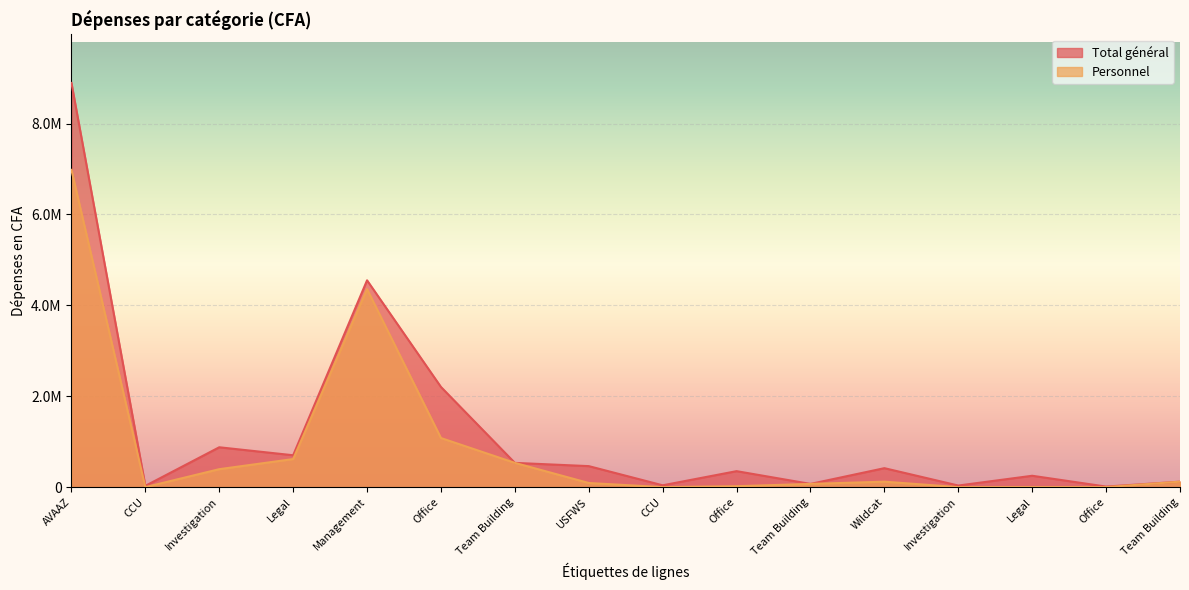

True or false: Total général and Personnel intersect in this chart.

False